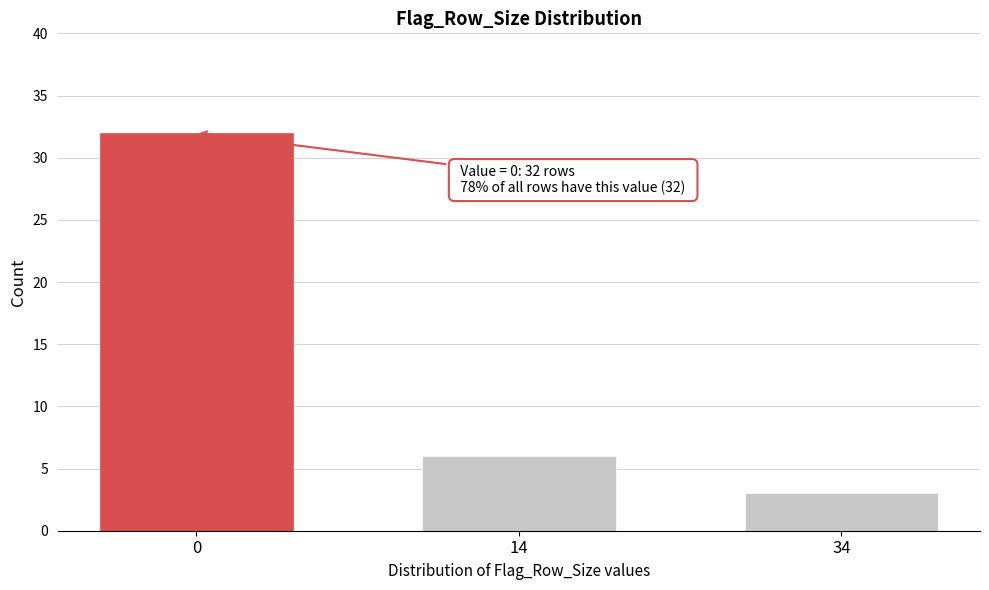

Reading left to right, list all the values displayed in this chart.

32	6	3